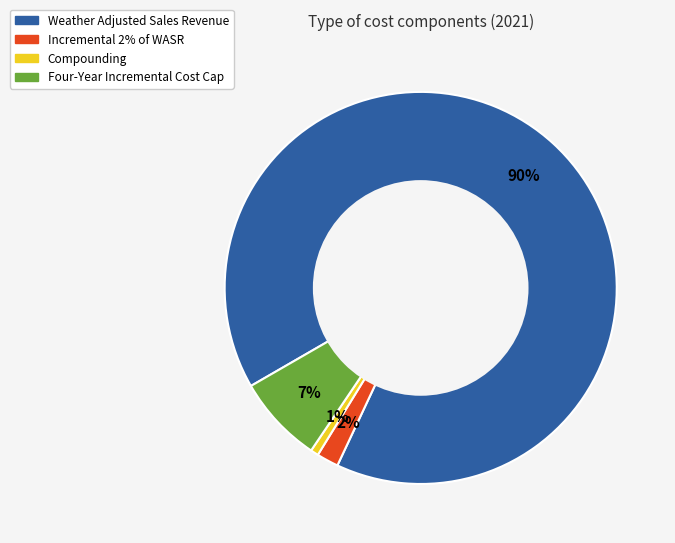

What percentage is the Incremental 2% of WASR slice, to the nearest percent?

2%